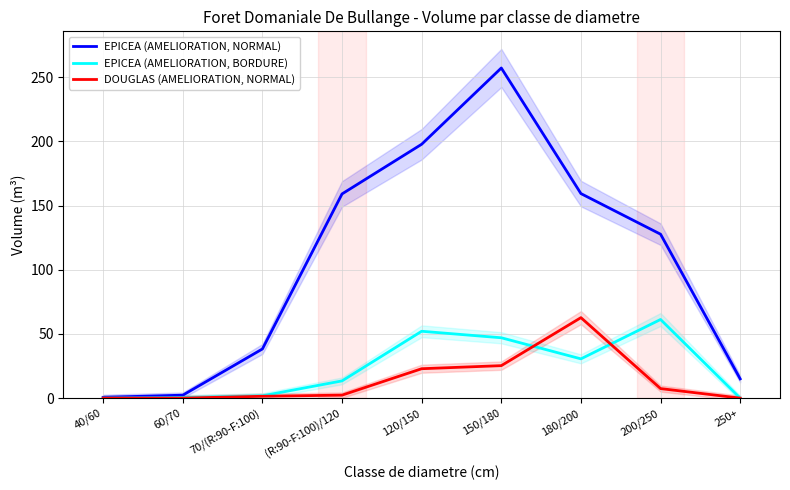

How many values in EPICEA (AMELIORATION, BORDURE) are above zero?

7